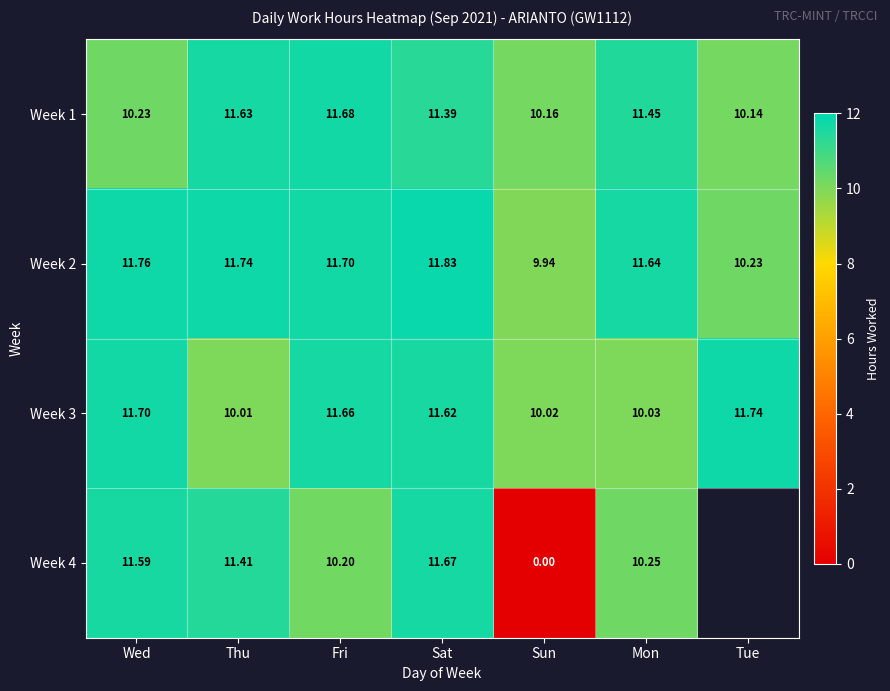

At which label does Week 3 first exceed 11?

Wed